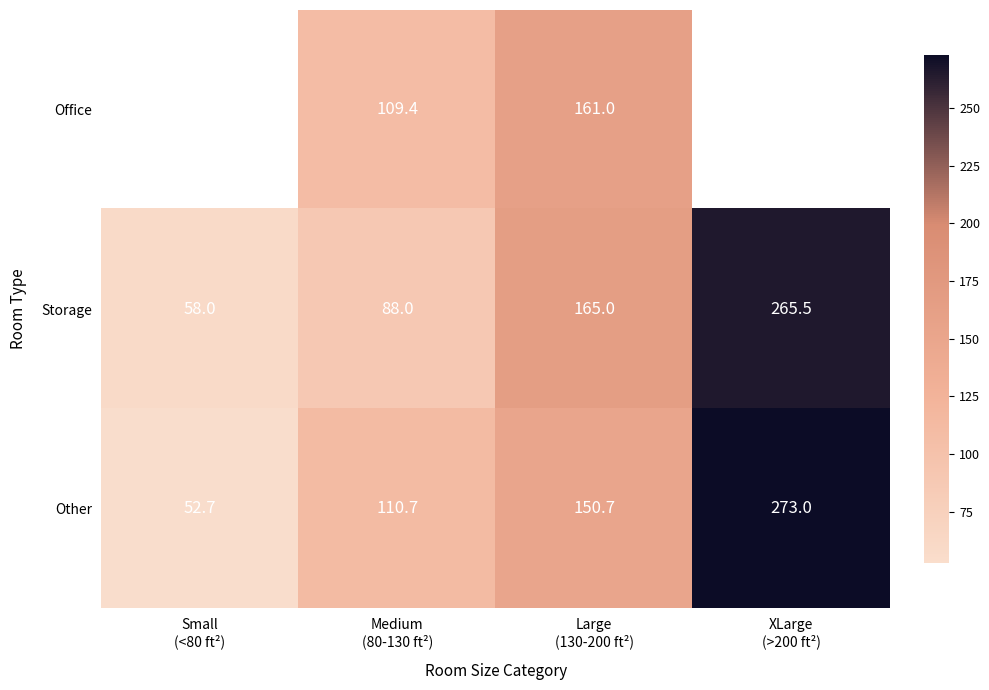

Is it true that Storage equals 88.0 at Medium (80-130 ft²)?

True